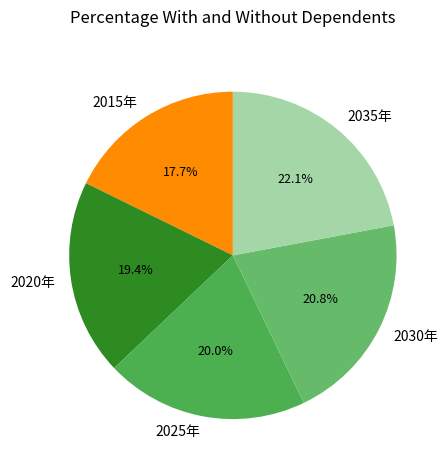

Is 2020年 the majority of the pie?

No